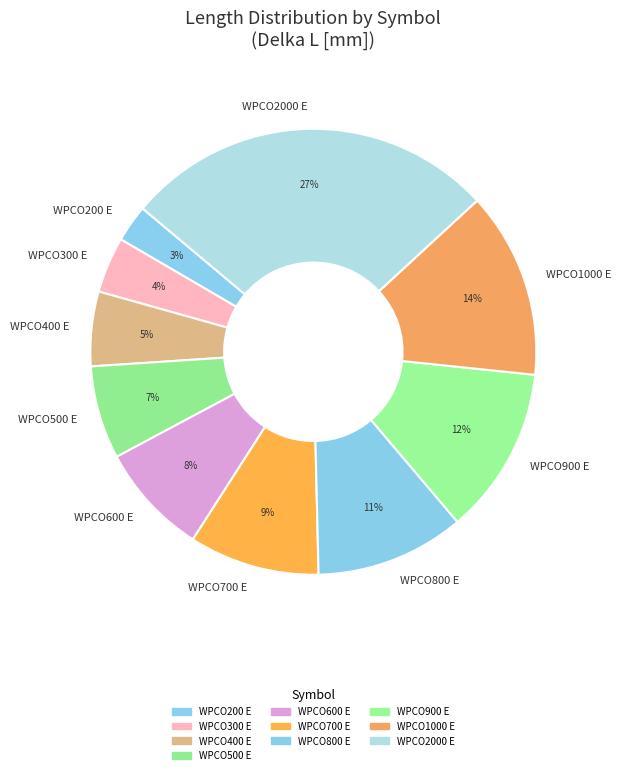

To the nearest percent, what is the difference between the largest and smallest slice percentages?

24%